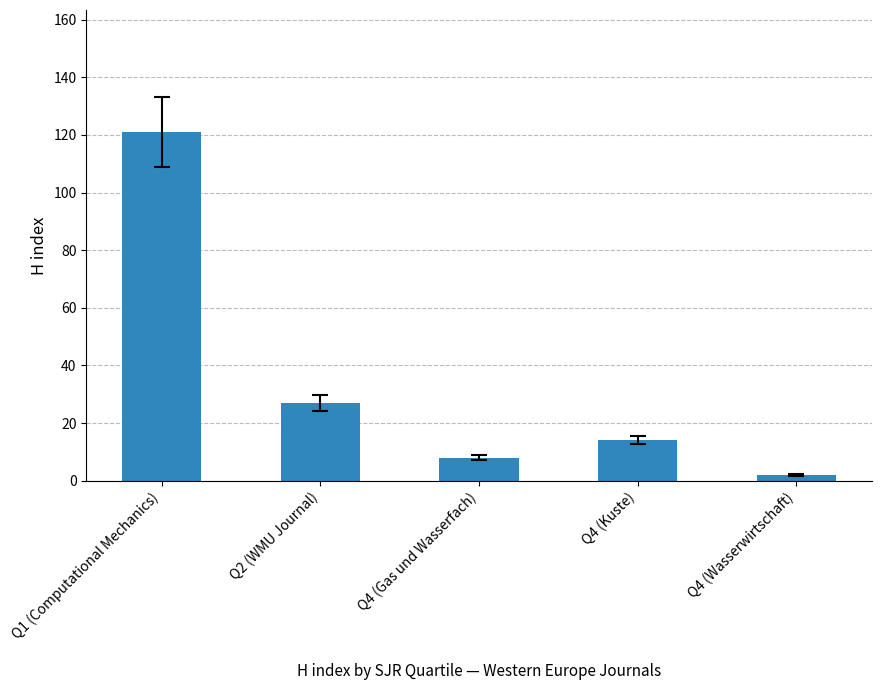

What is the change in value from Q1 (Computational Mechanics) to Q4 (Gas und Wasserfach)?

-113